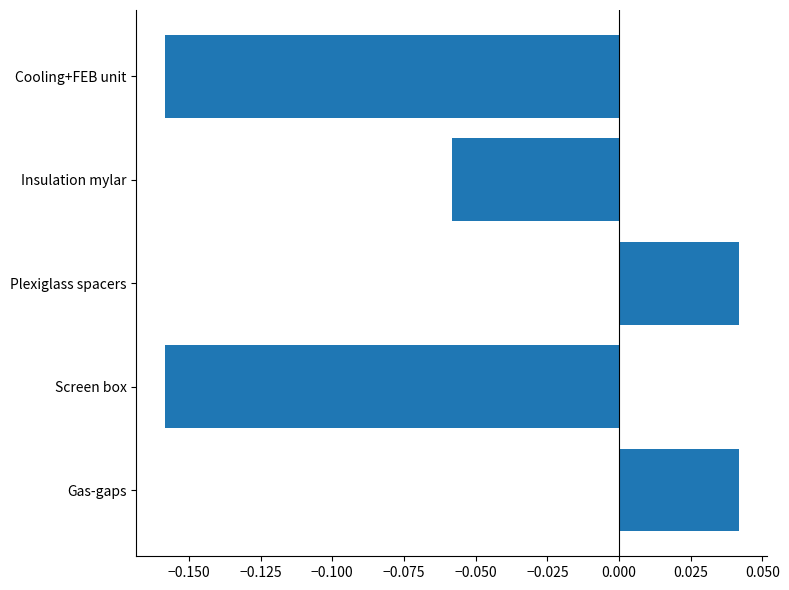

Is it true that the value at Screen box is -0.1?

False